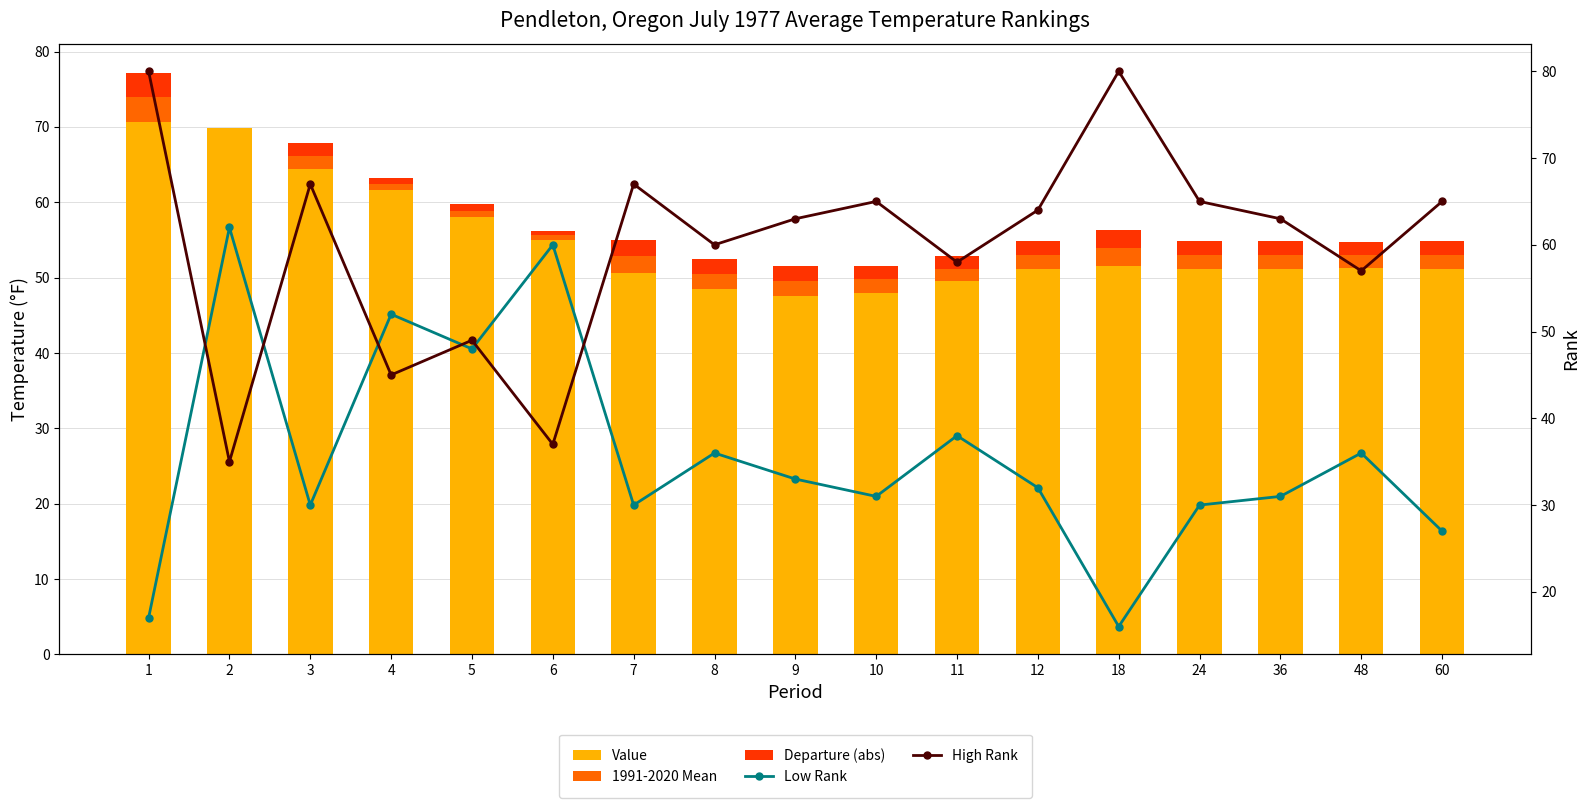

What is the total value across all series at 3?

164.8